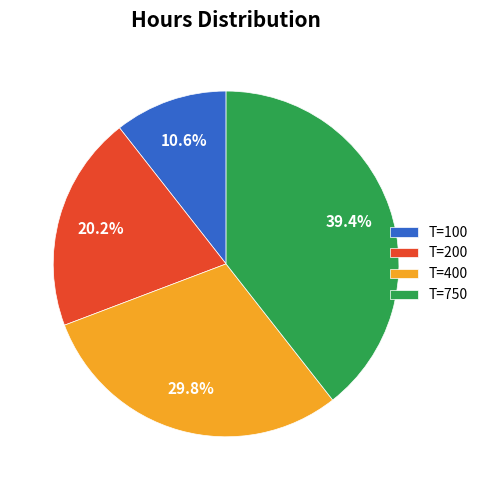

Approximately how many times larger is the value at T=400 compared to T=750?

0.8